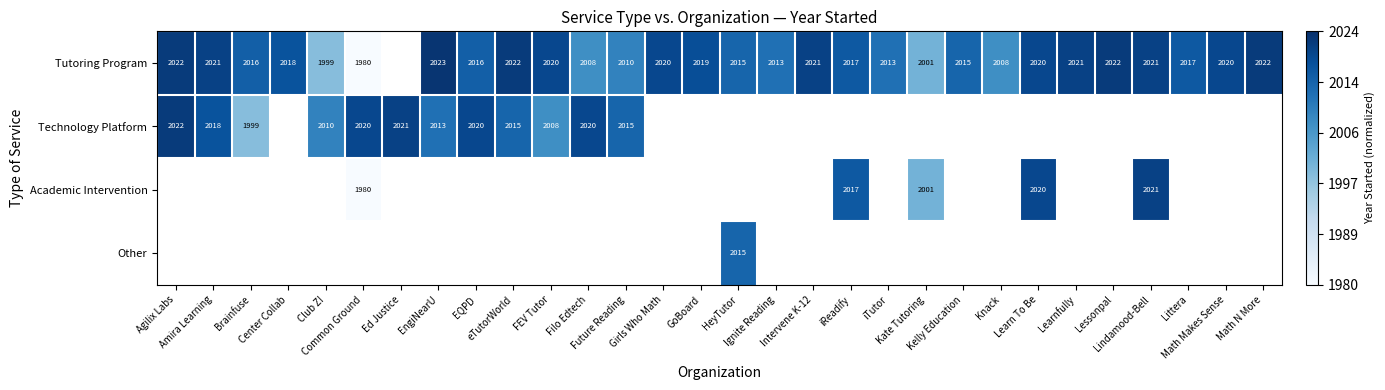

At which category does the chart reach its peak across all series?

EngiNearU